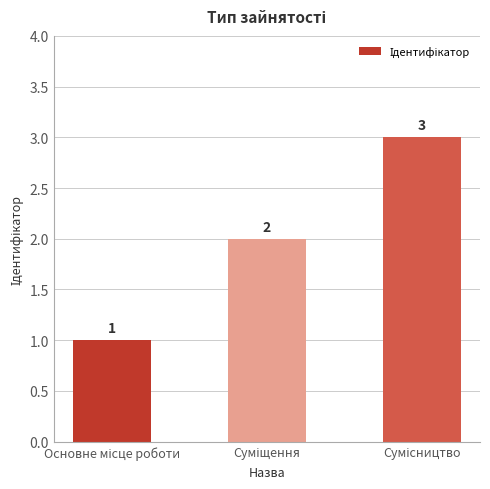

What is the greatest value displayed?

3